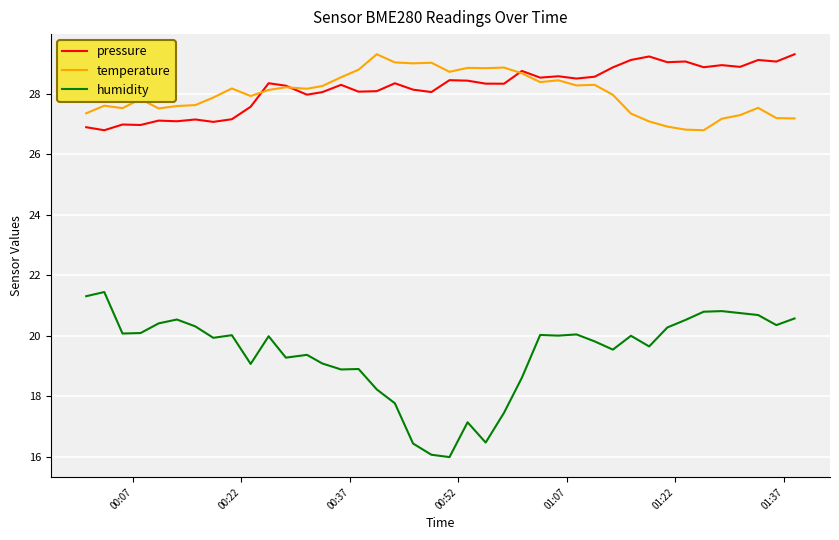

Which series has the largest total across all categories?

pressure